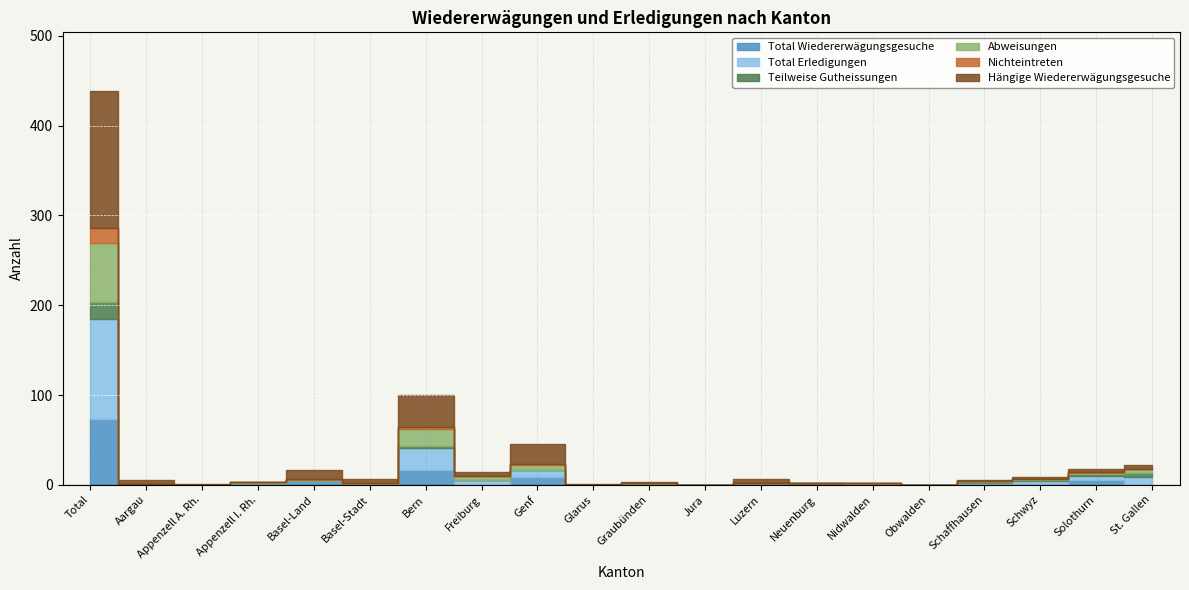

The Nichteintreten series shows 2 at Solothurn. True or false?

False